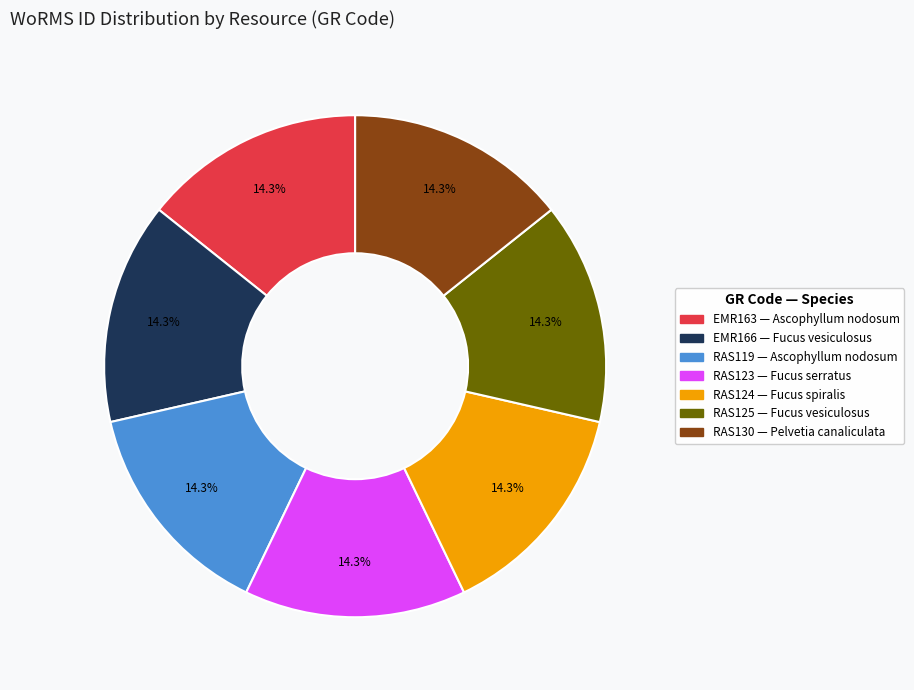

To the nearest percent, what portion does EMR166 represent?

14%